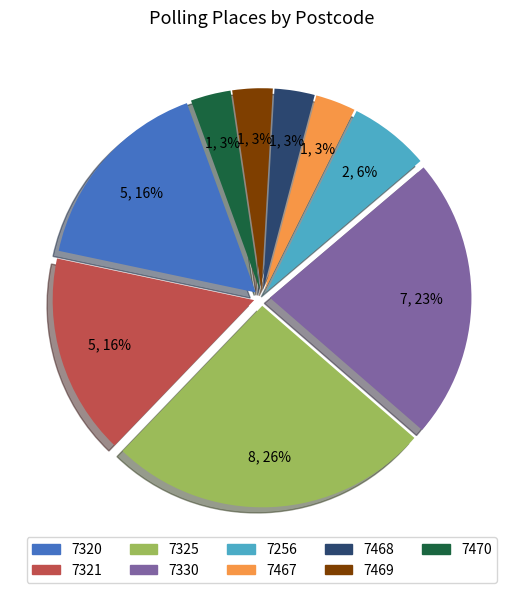

Between 7469 and 7330, which is larger?

7330